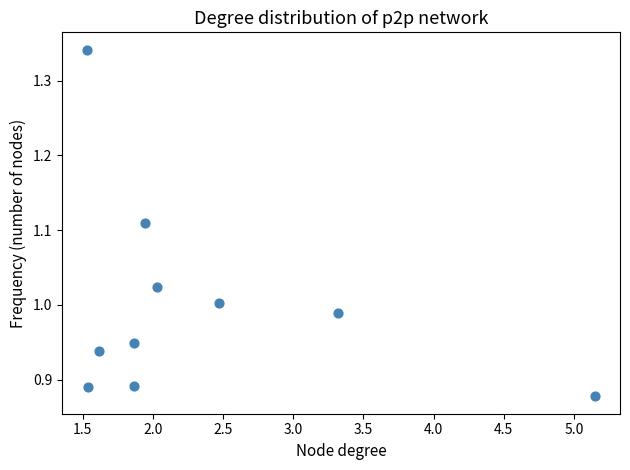

What is the range of X values (max minus min)?

3.6